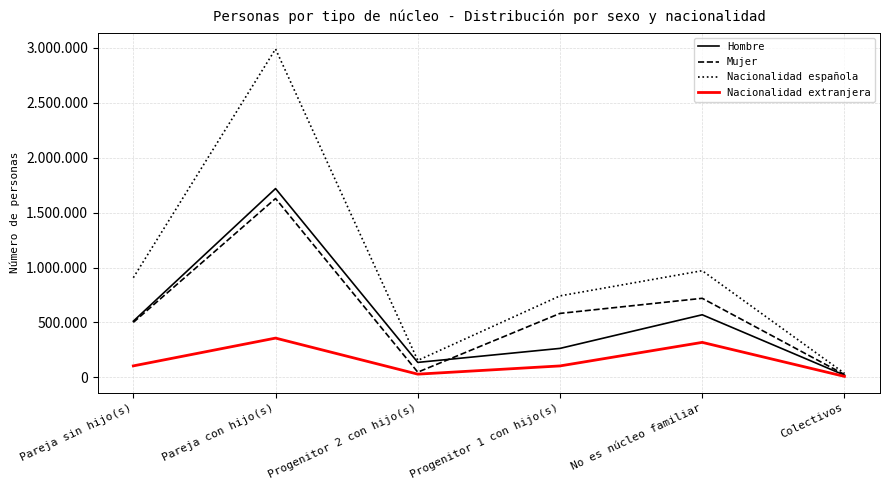

What value does the Nacionalidad extranjera series have at Progenitor 2 con hijo(s), to the nearest 100?

29200